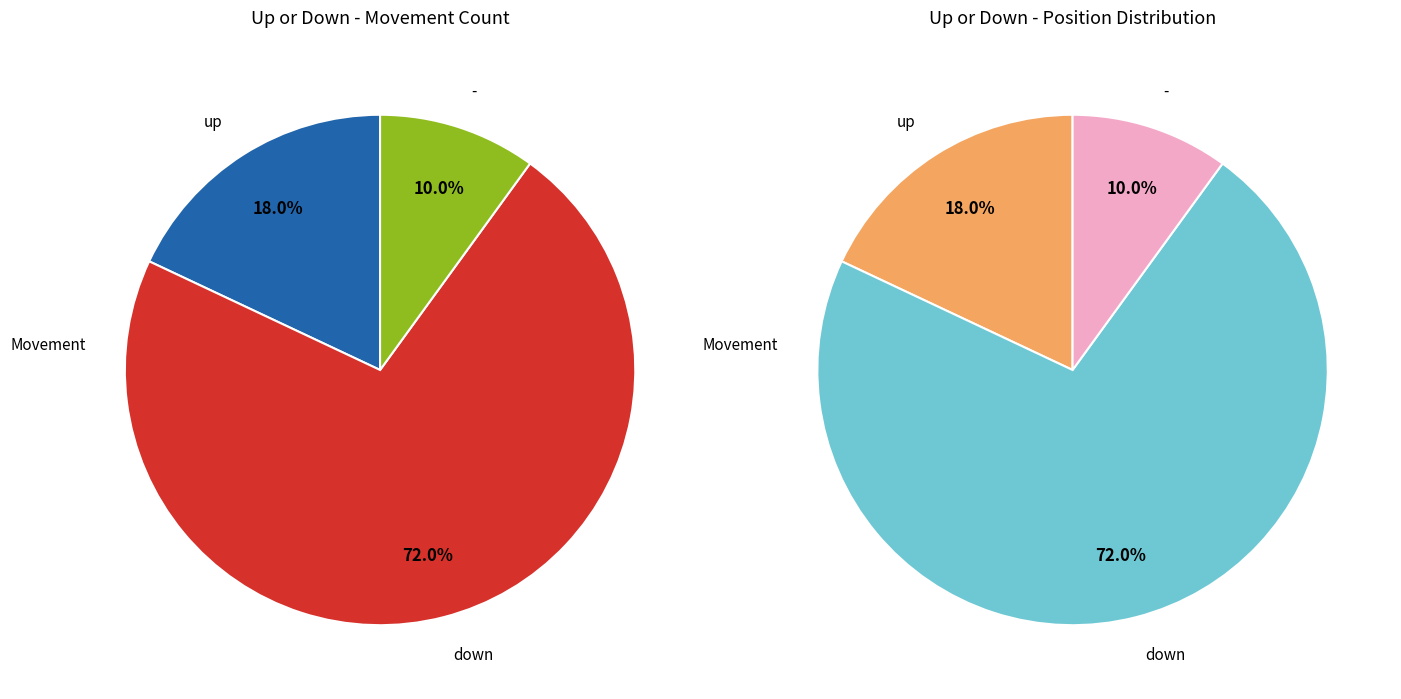

Does - account for over 50% of the chart?

No